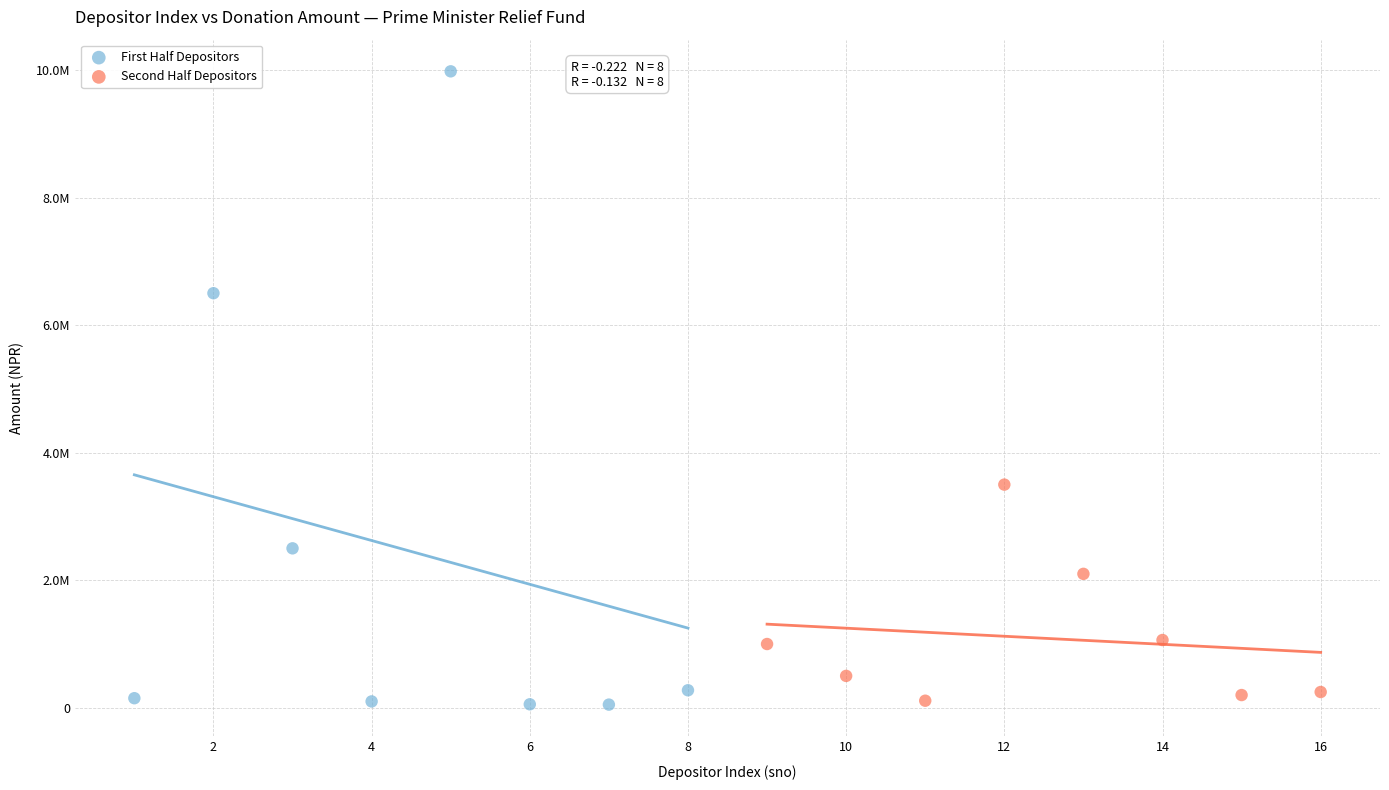

What are all the series names shown in the legend?

First Half Depositors, Second Half Depositors